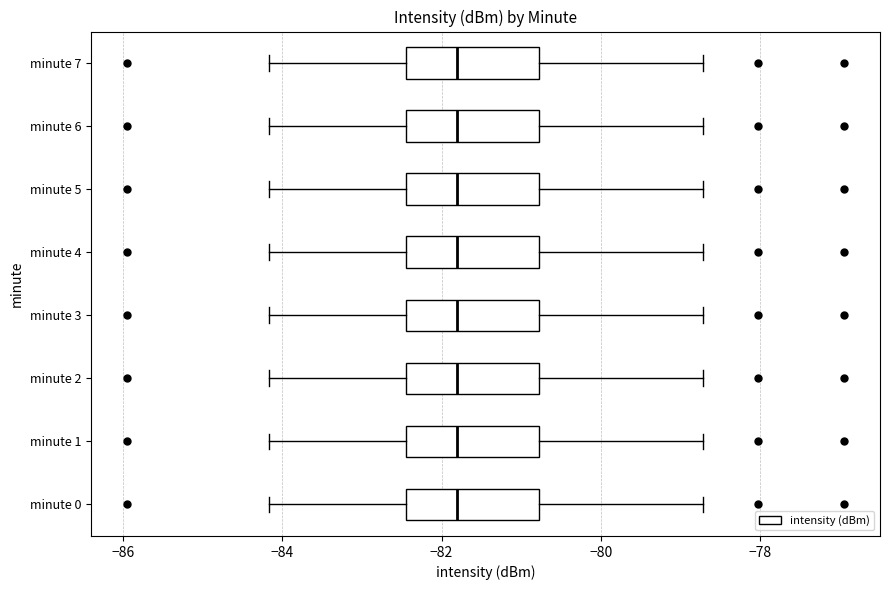

Where is the left edge of the box for minute 3 on the x-axis? The values are not printed on the chart, so give them approximately, as read against the axis.

-82.4